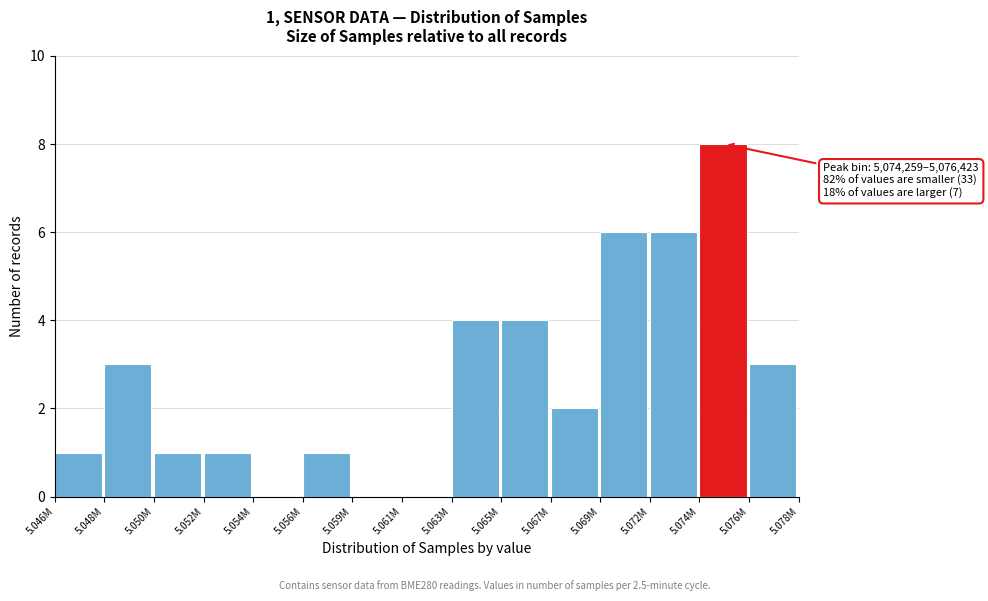

Reading left to right, transcribe all the data shown in this chart.

5.046M=1	5.048M=3	5.050M=1	5.052M=1	5.054M=0	5.056M=1	5.059M=0	5.061M=0	5.063M=4	5.065M=4	5.067M=2	5.069M=6	5.072M=6	5.074M=8	5.076M=3